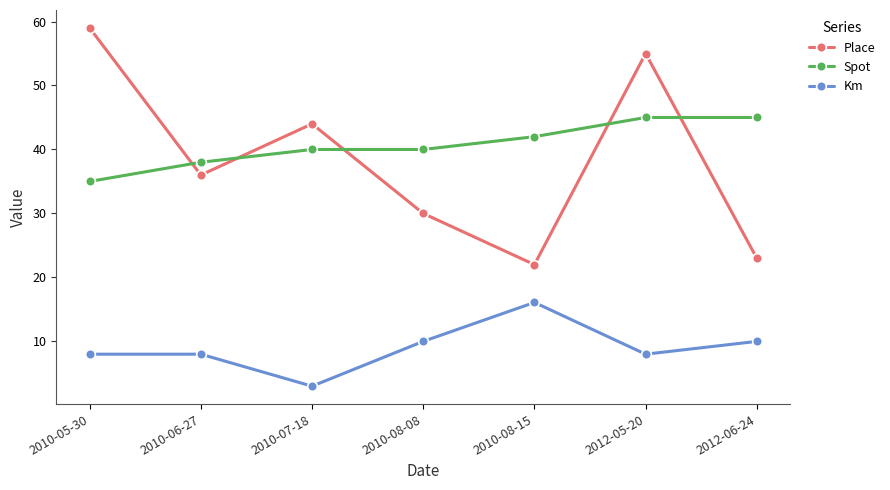

What is the greatest value displayed?

59.0